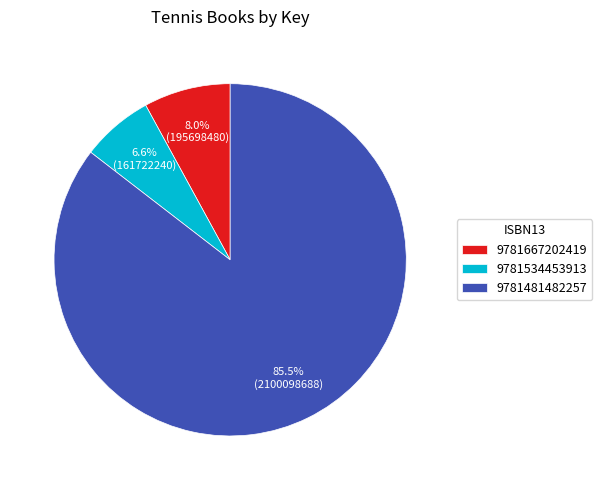

The 9781667202419 slice represents 21% of the pie. True or false?

False